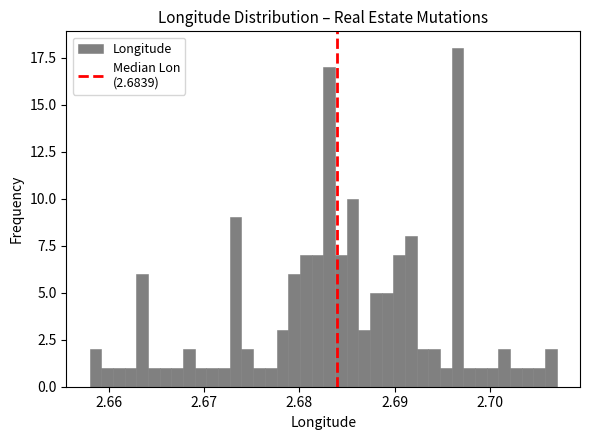

Around what value on the x-axis is the tallest bar? Give the approximate position of its centre, as read against the axis.

2.697